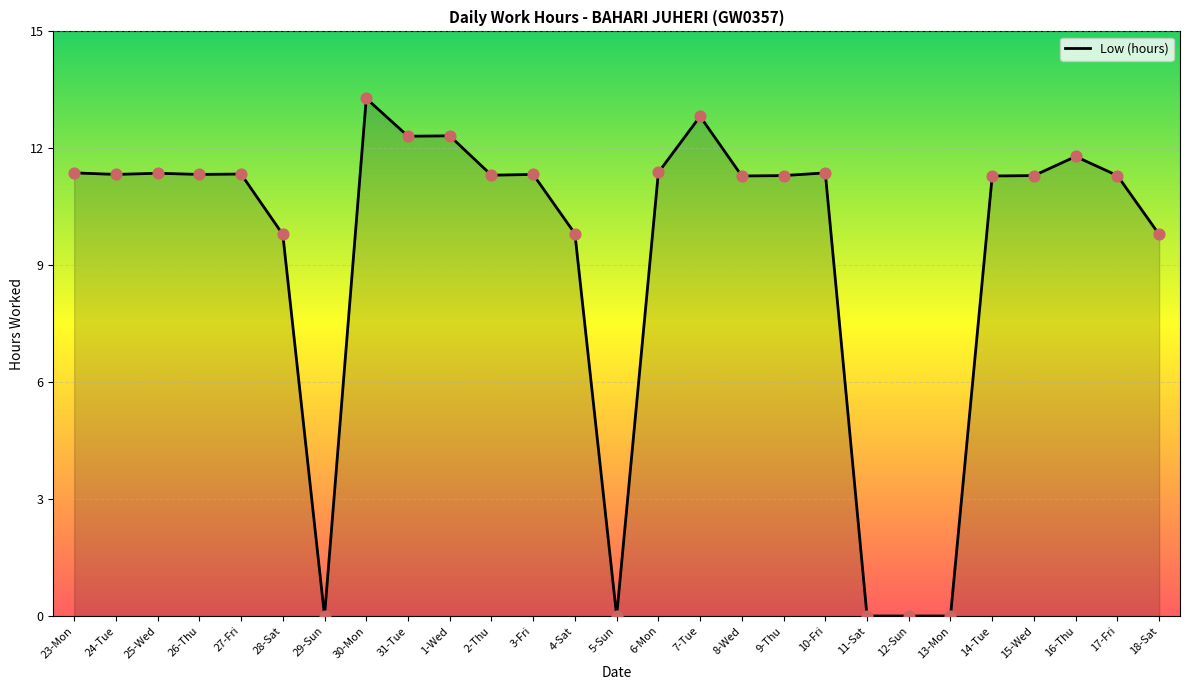

What is the change in value from 30-Mon to 6-Mon?

-1.9